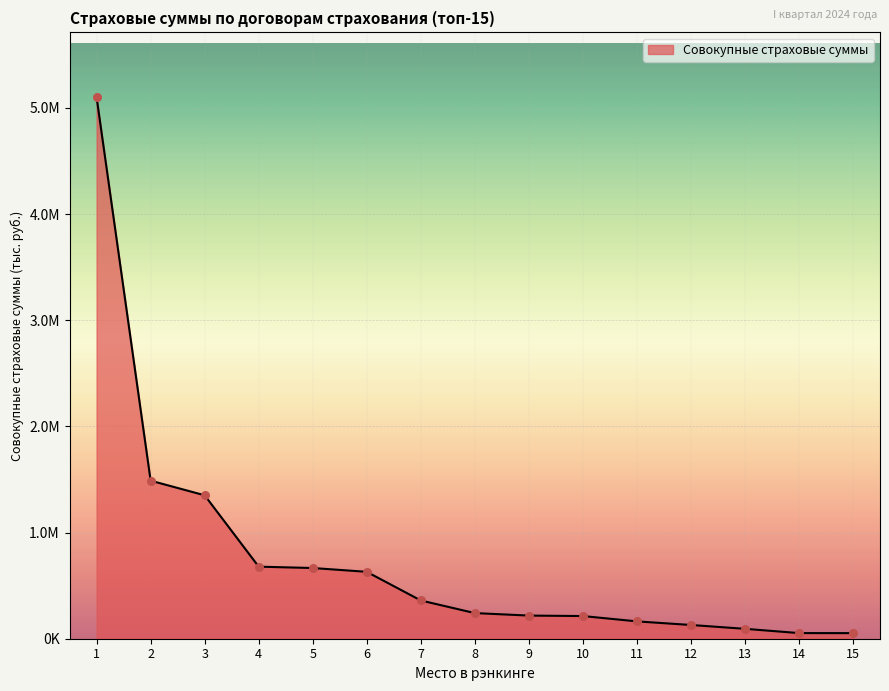

What is the change in value from 1 to 10?

-4885174.4